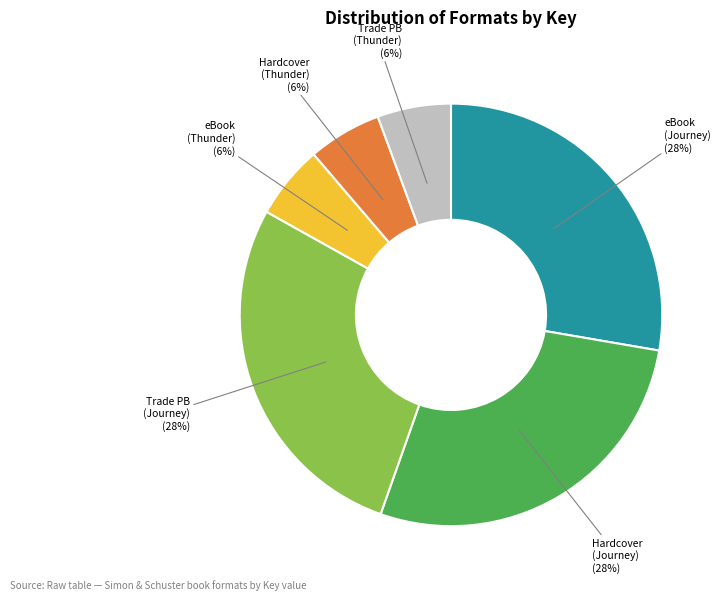

Is Trade PB (Thunder) the majority of the pie?

No